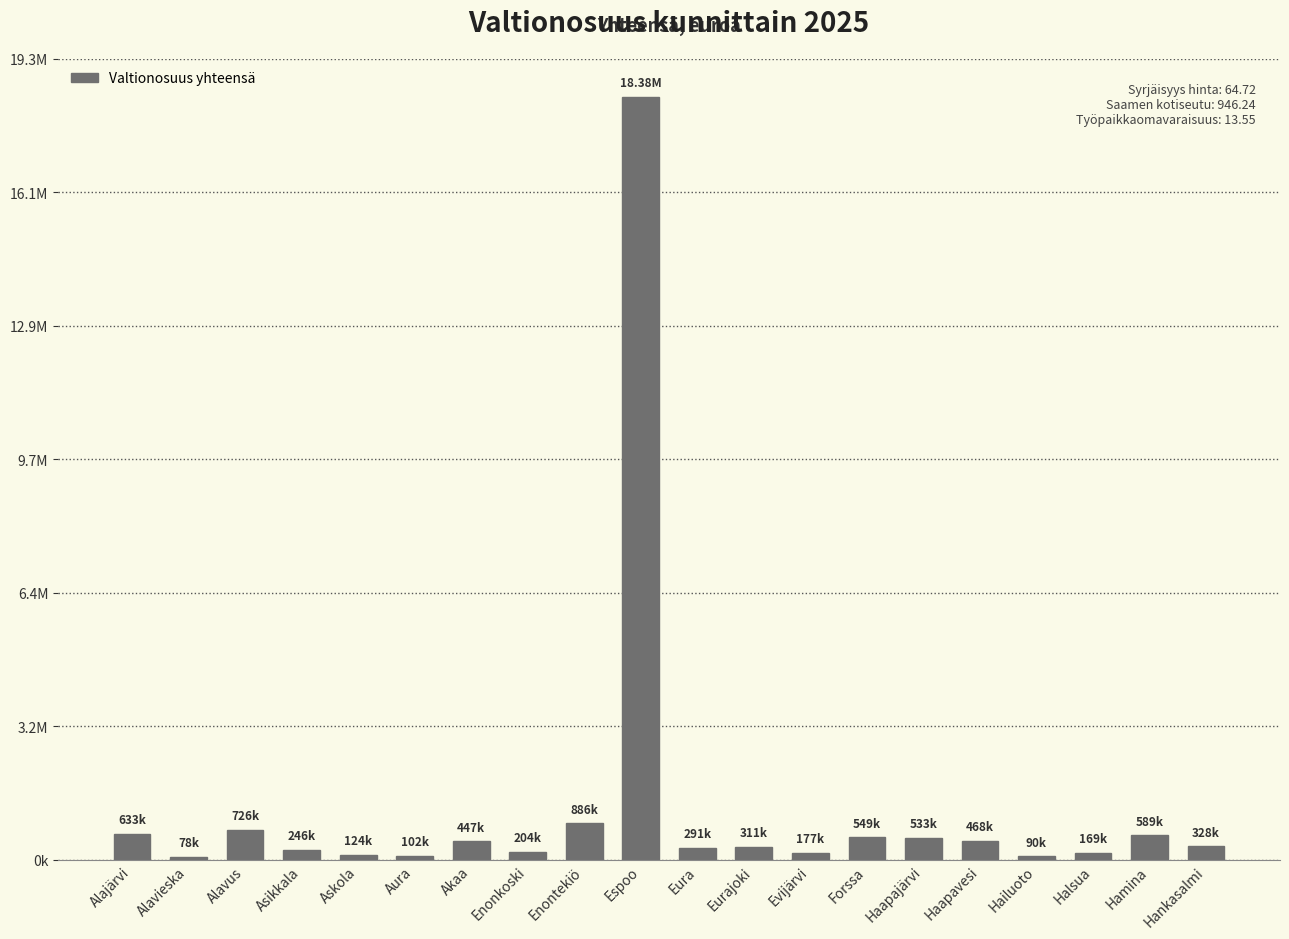

Is it true that the value at Halsua is 111065.9?

False